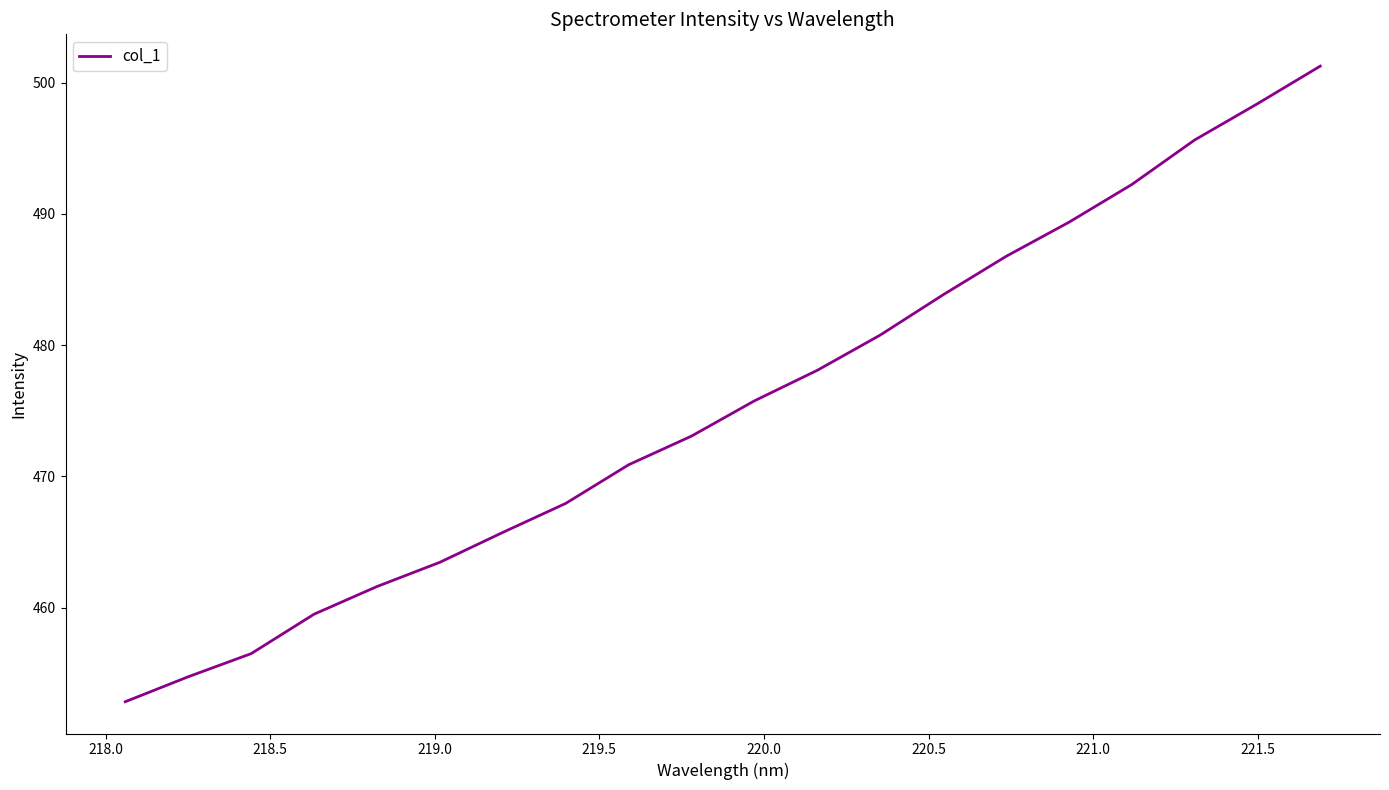

What is the smallest value displayed?

452.8